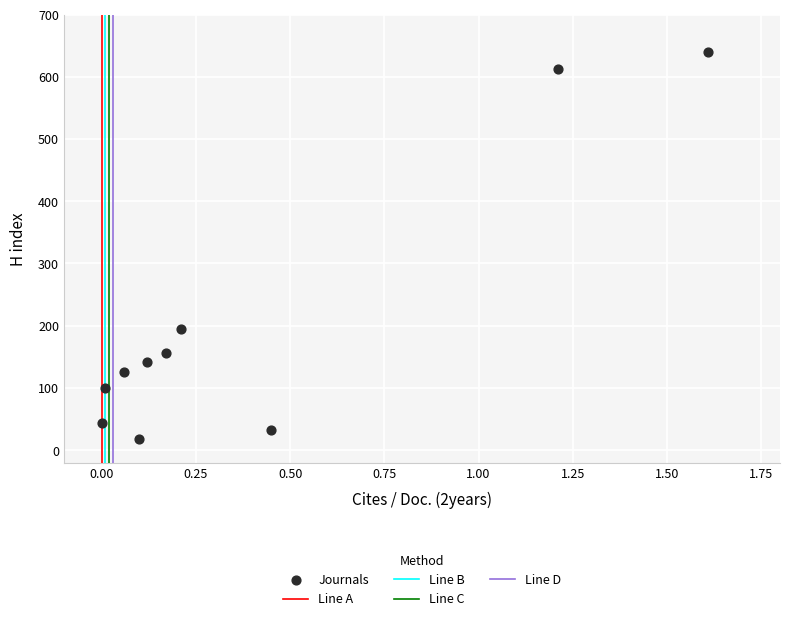

What Y value in the scatter plot is closest to 329?

195